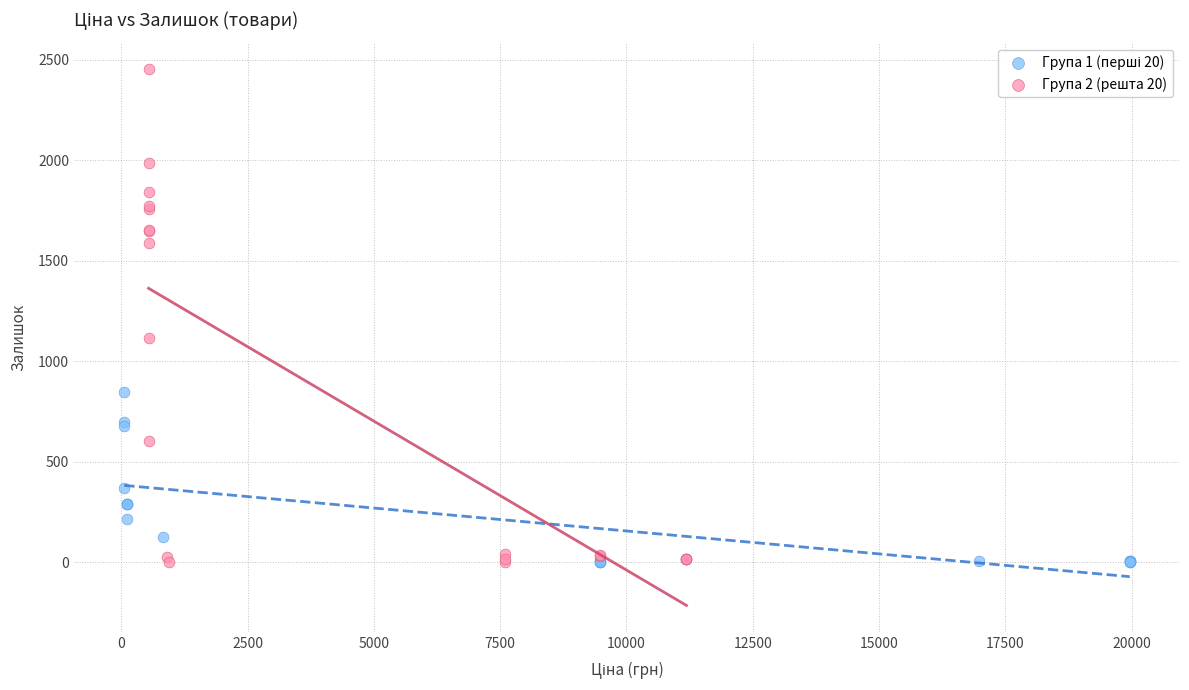

Which series reaches the maximum Y coordinate?

Група 2 (решта 20)